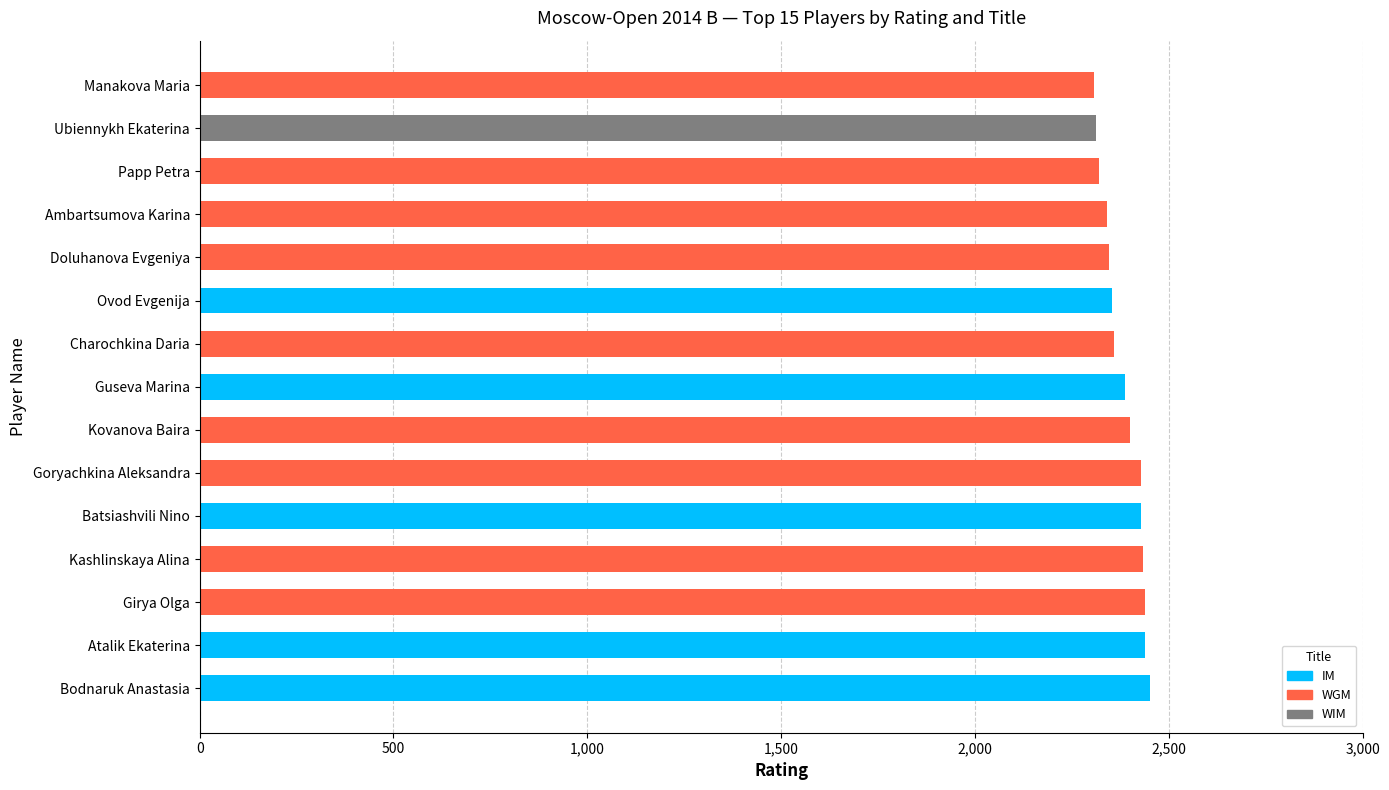

What is the total value across all series at Ubiennykh Ekaterina?

2312